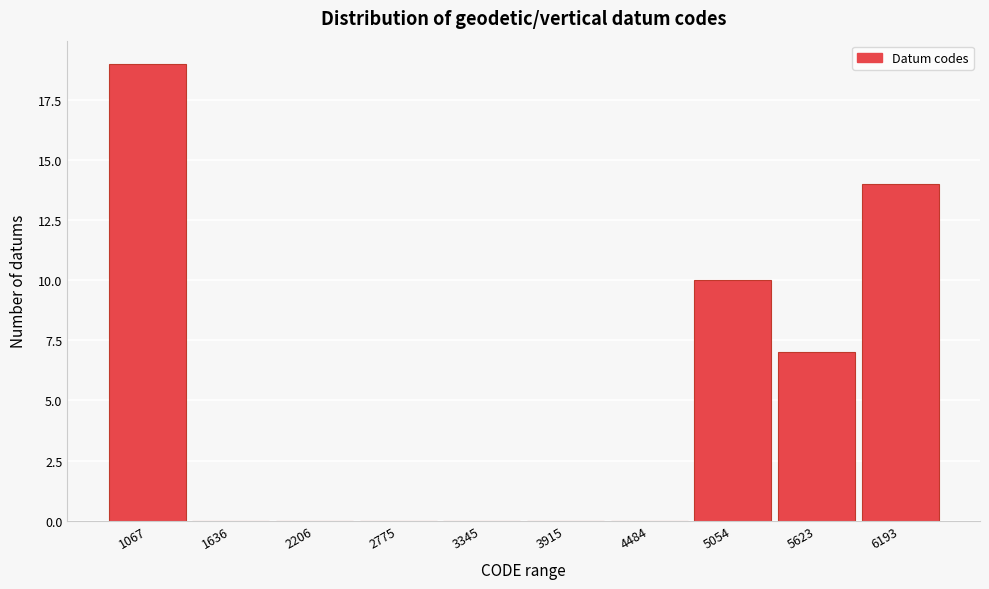

Reading left to right, list all the values displayed in this chart.

1067=19	1636=0	2206=0	2775=0	3345=0	3915=0	4484=0	5054=10	5623=7	6193=14